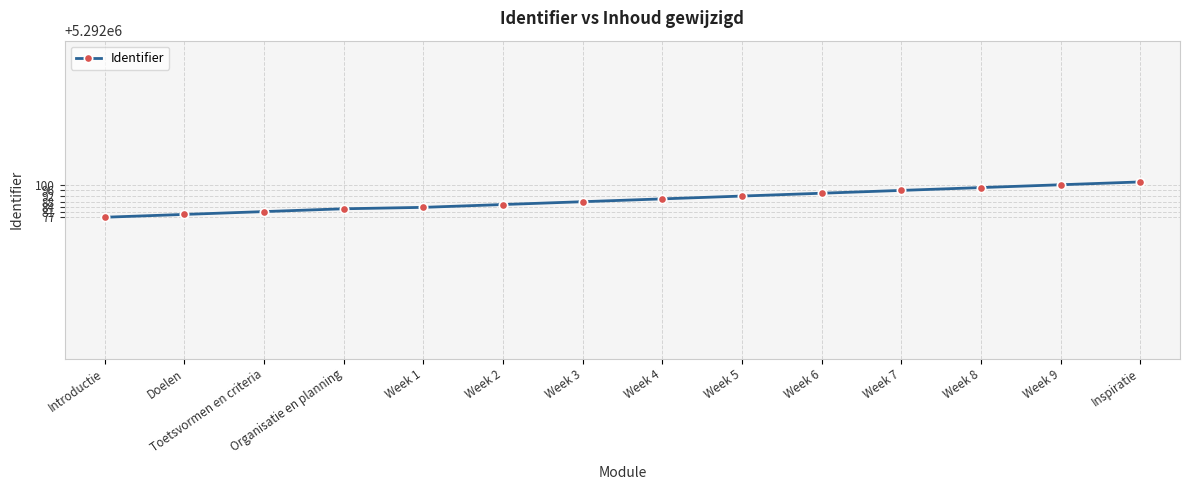

What value does the data have at Week 3, to the nearest 5?

5292090